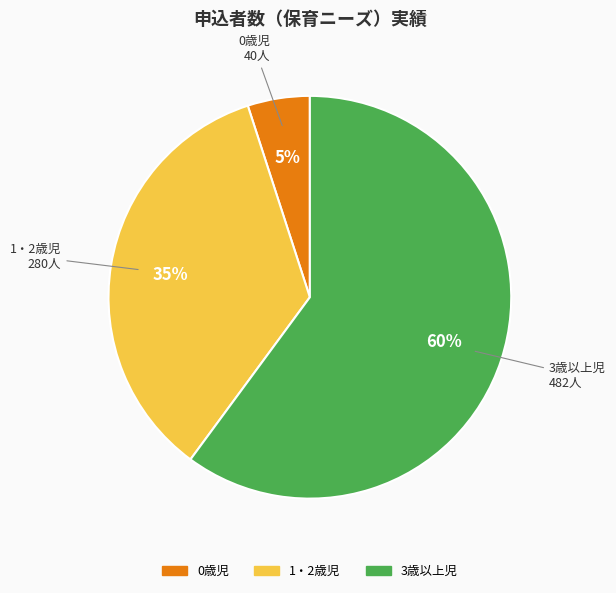

Is it true that 3歳以上児 is 51% of the pie?

False